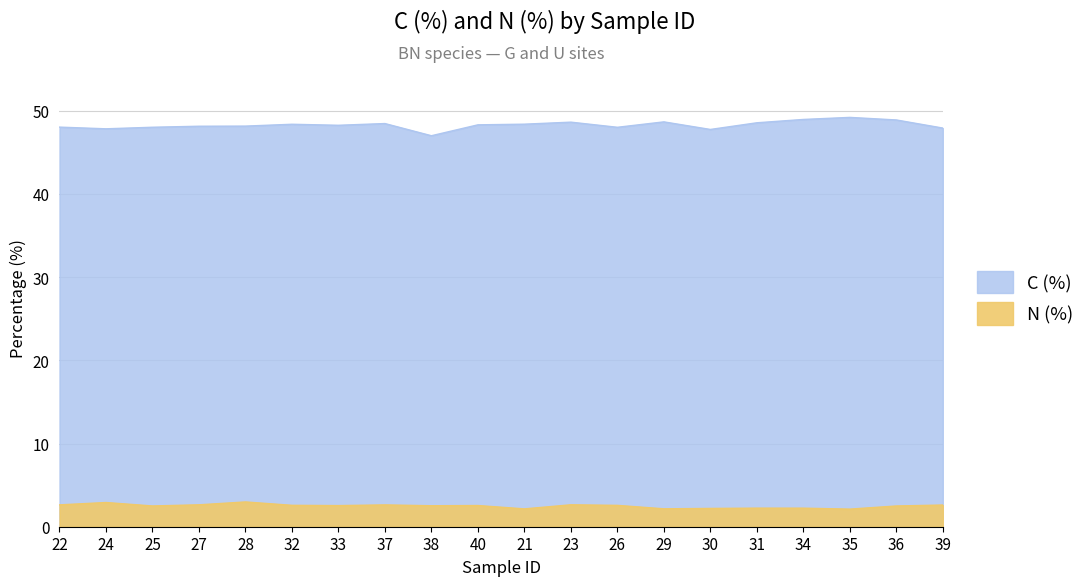

List the series in order of their peak value, lowest first.

N (%), C (%)